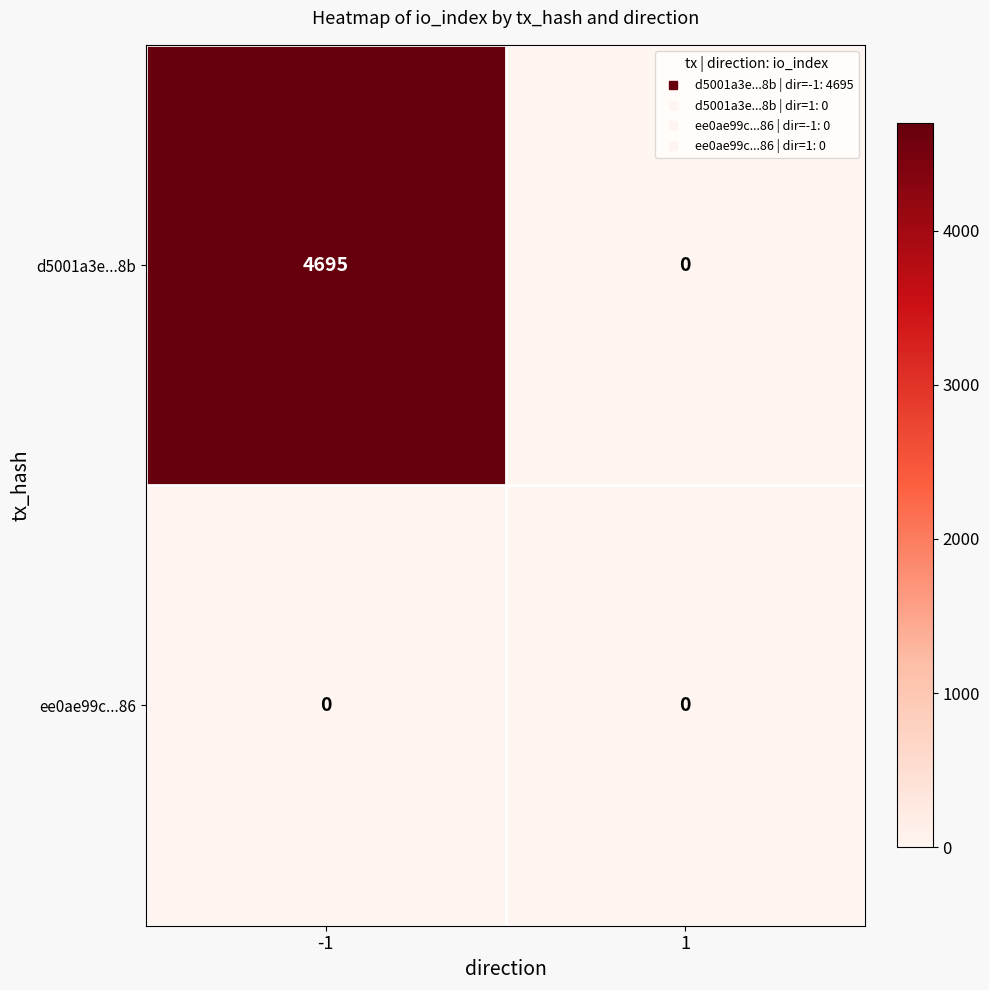

List the series in order of their peak value, highest first.

d5001a3e...8b, ee0ae99c...86